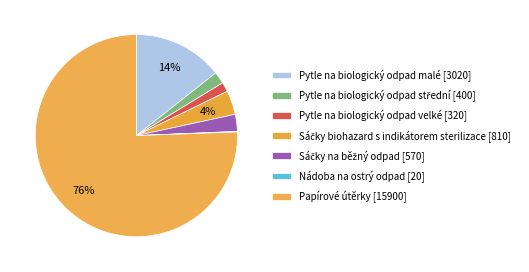

To the nearest percent, what percentage of the pie is Sáčky na běžný odpad?

3%